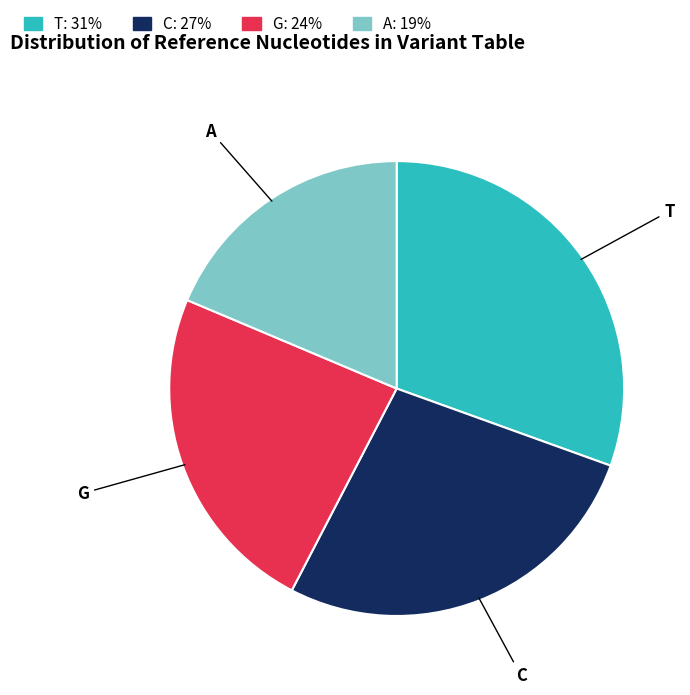

Is the sum of G and C greater than half?

Yes